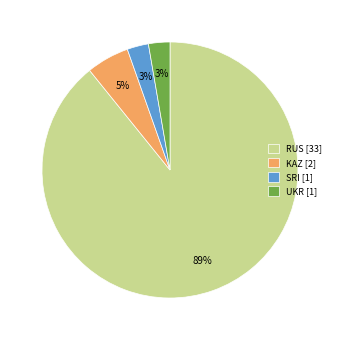

Does KAZ [2] represent more than half of the total?

No